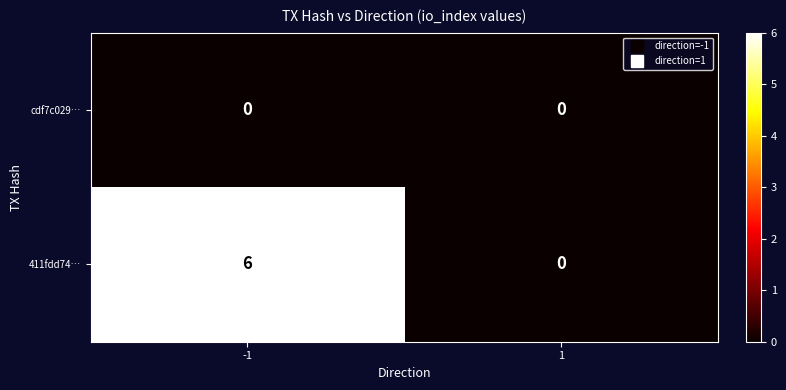

How many categories are shown in the chart?

2